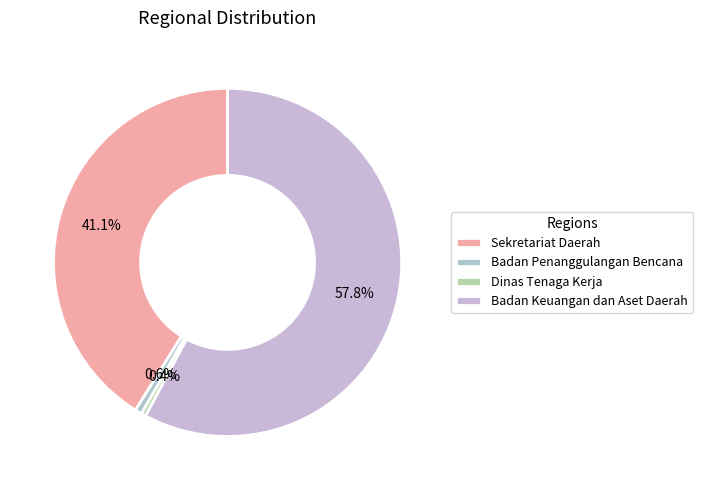

How many segments does this pie chart have?

4